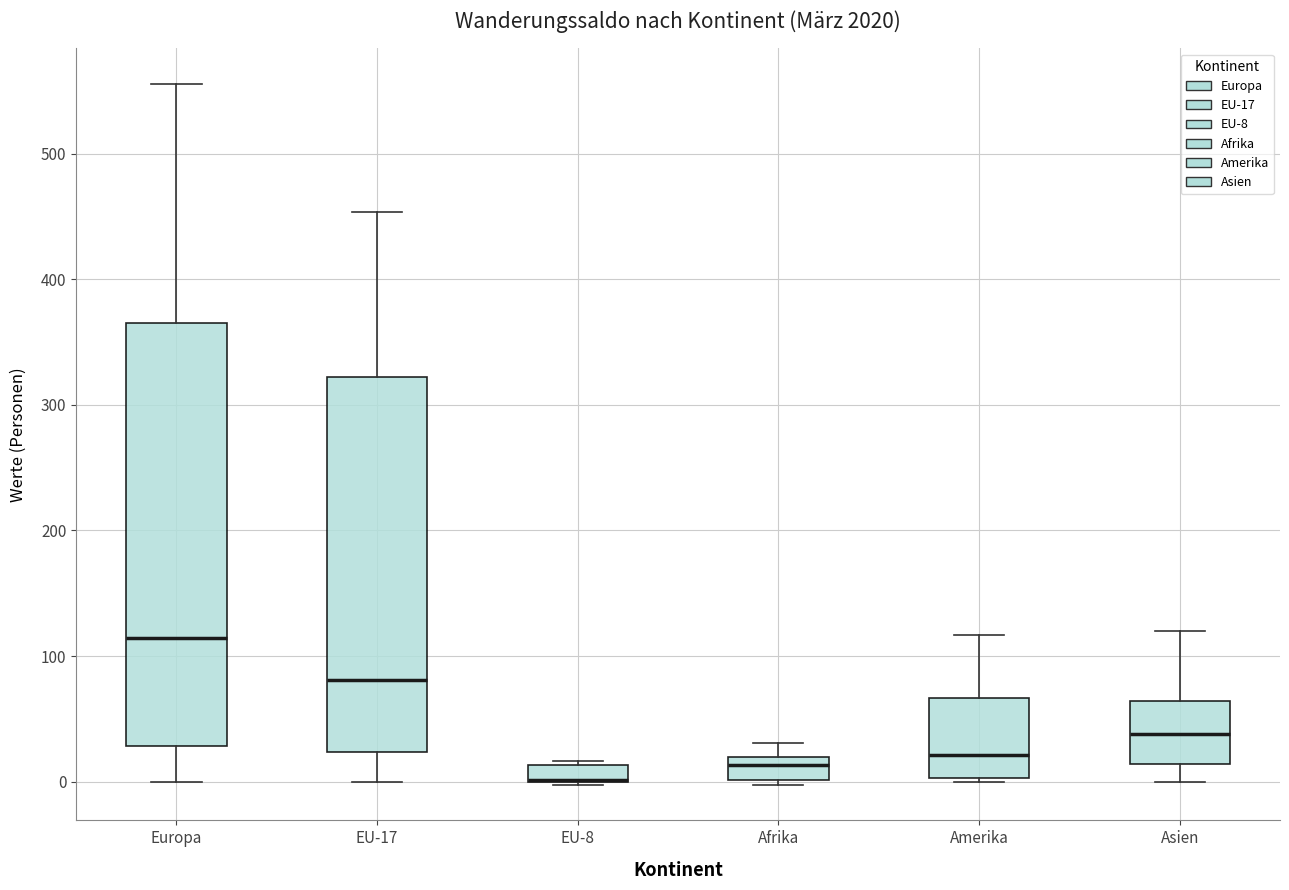

Which box is the tallest, from its lower edge to its upper edge?

Europa